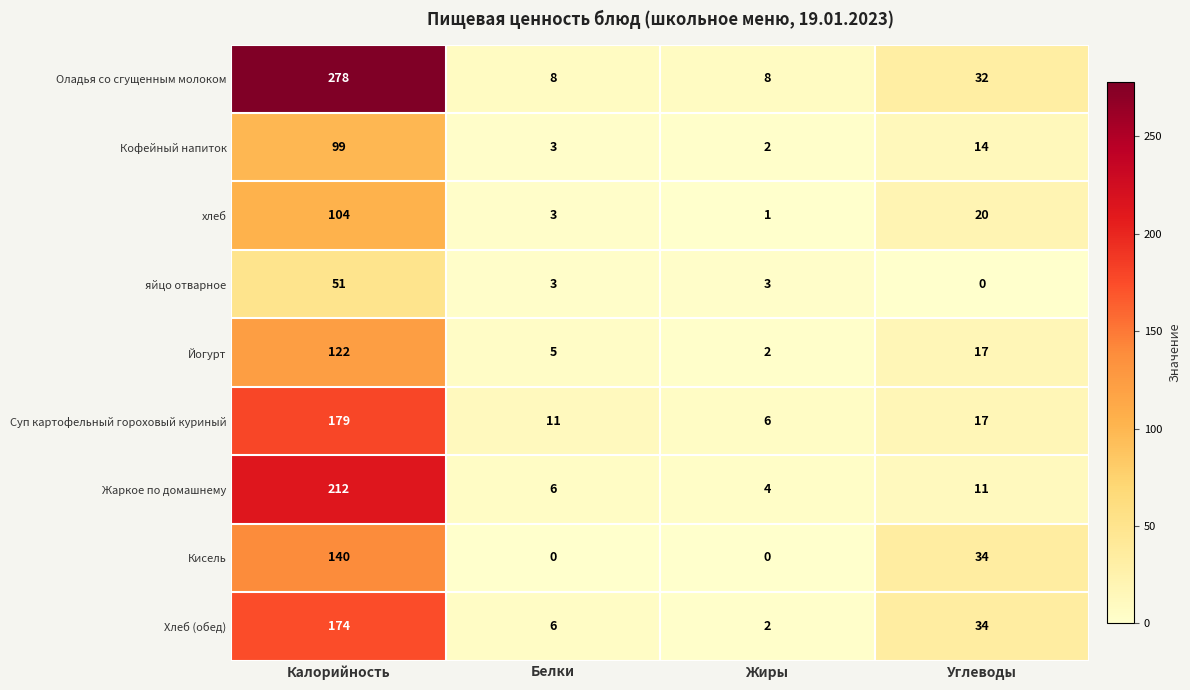

What is the greatest value displayed?

278